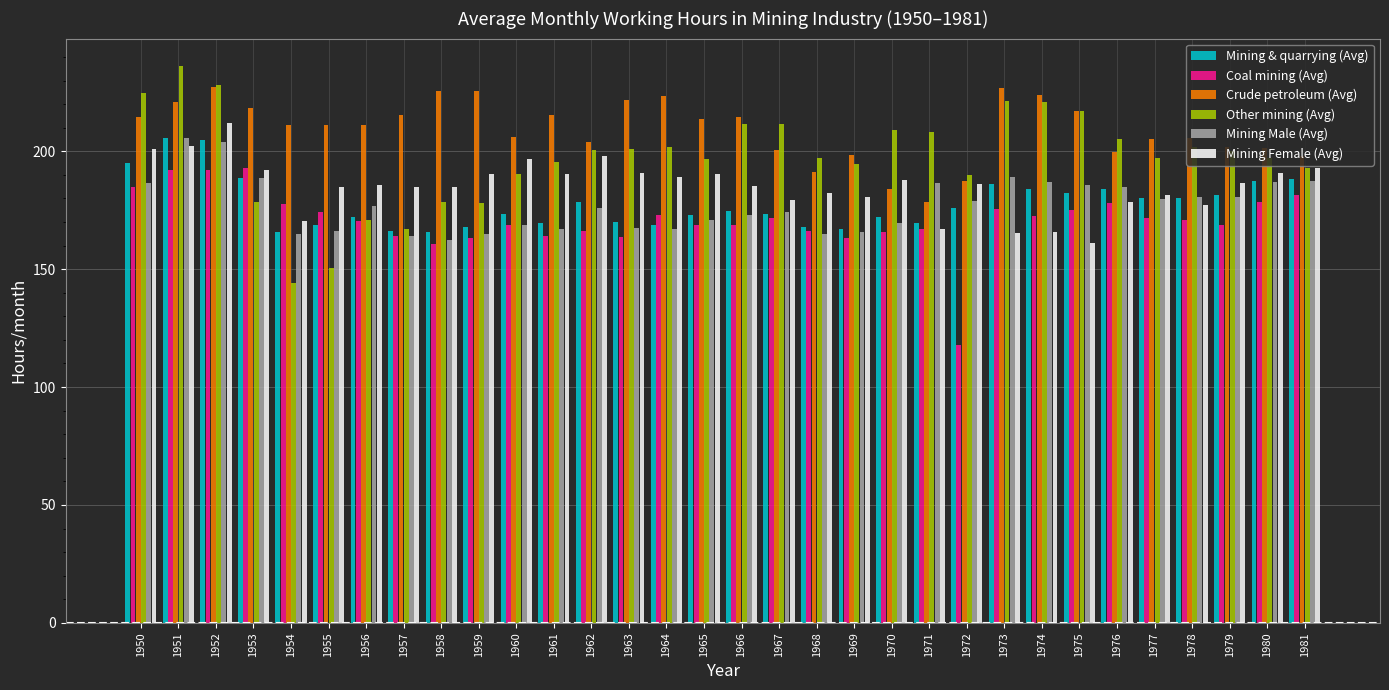

How many categories are shown in the chart?

32